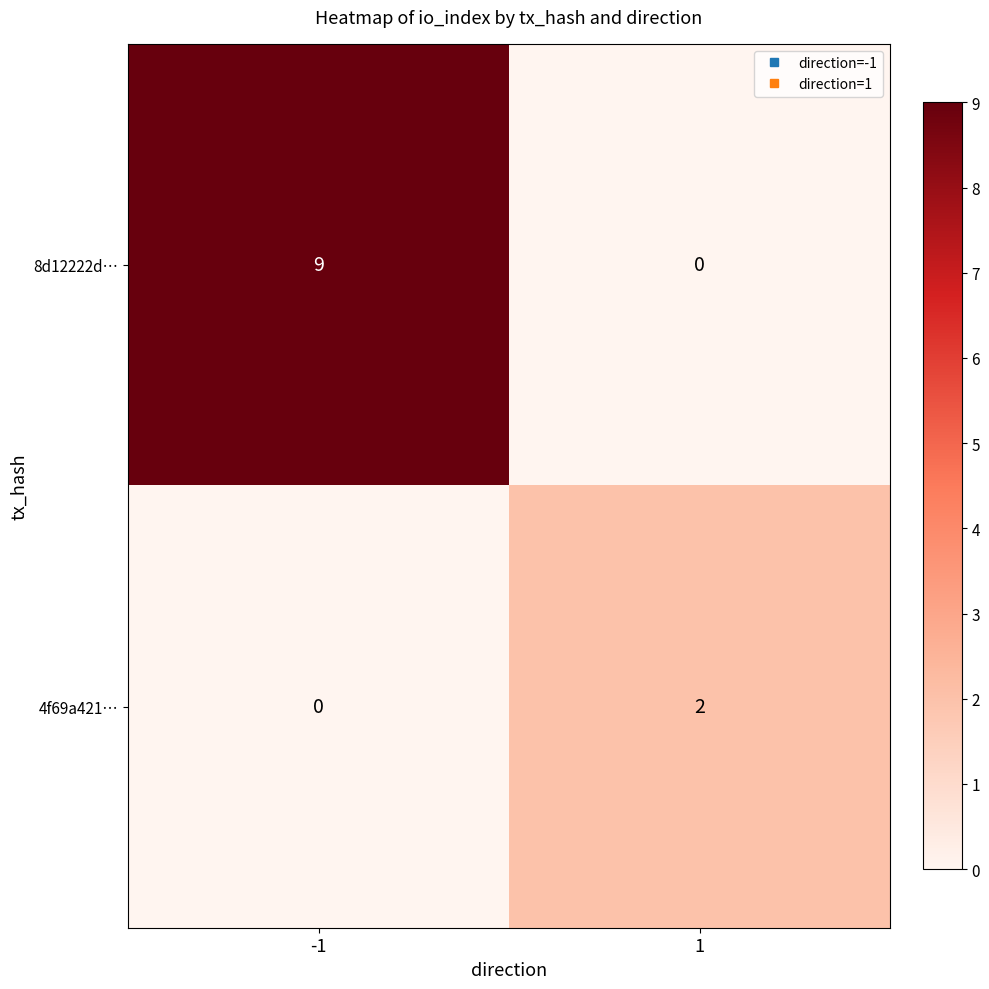

List the series in order of their overall mean, lowest first.

4f69a421…, 8d12222d…